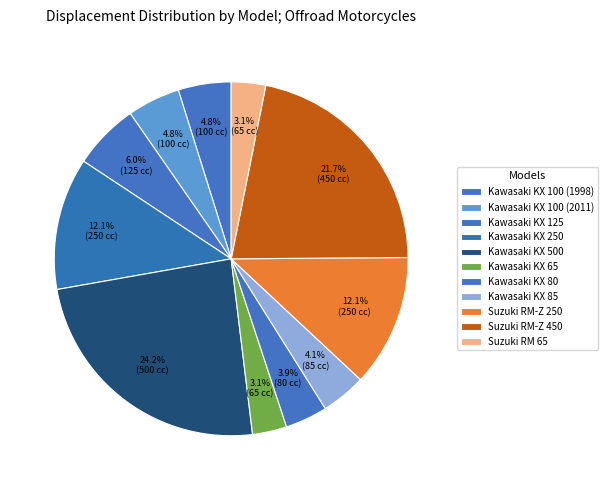

What percentage do Kawasaki KX 85 and Suzuki RM-Z 250 together represent?

16.2%